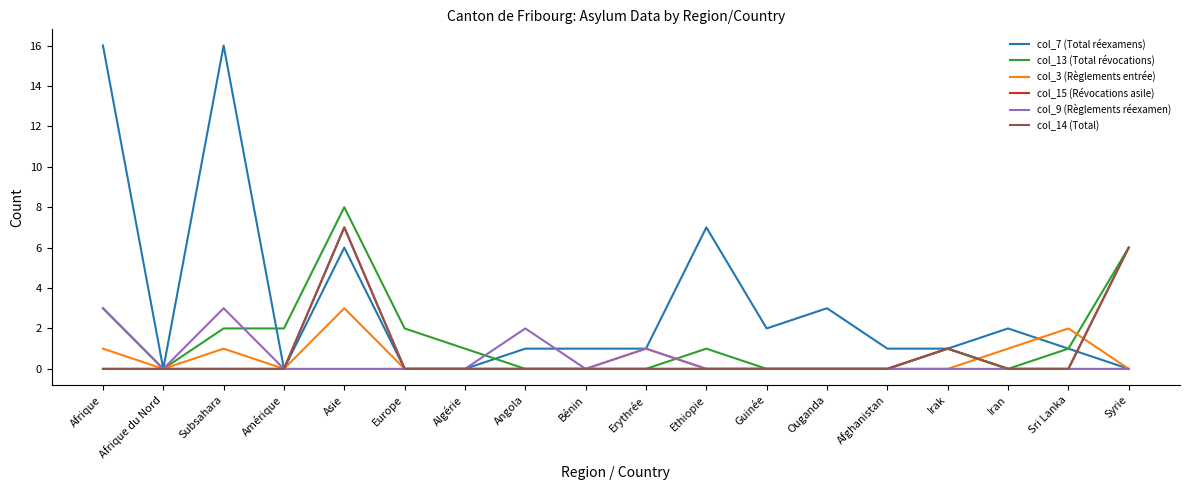

How many lines are shown in the chart?

6